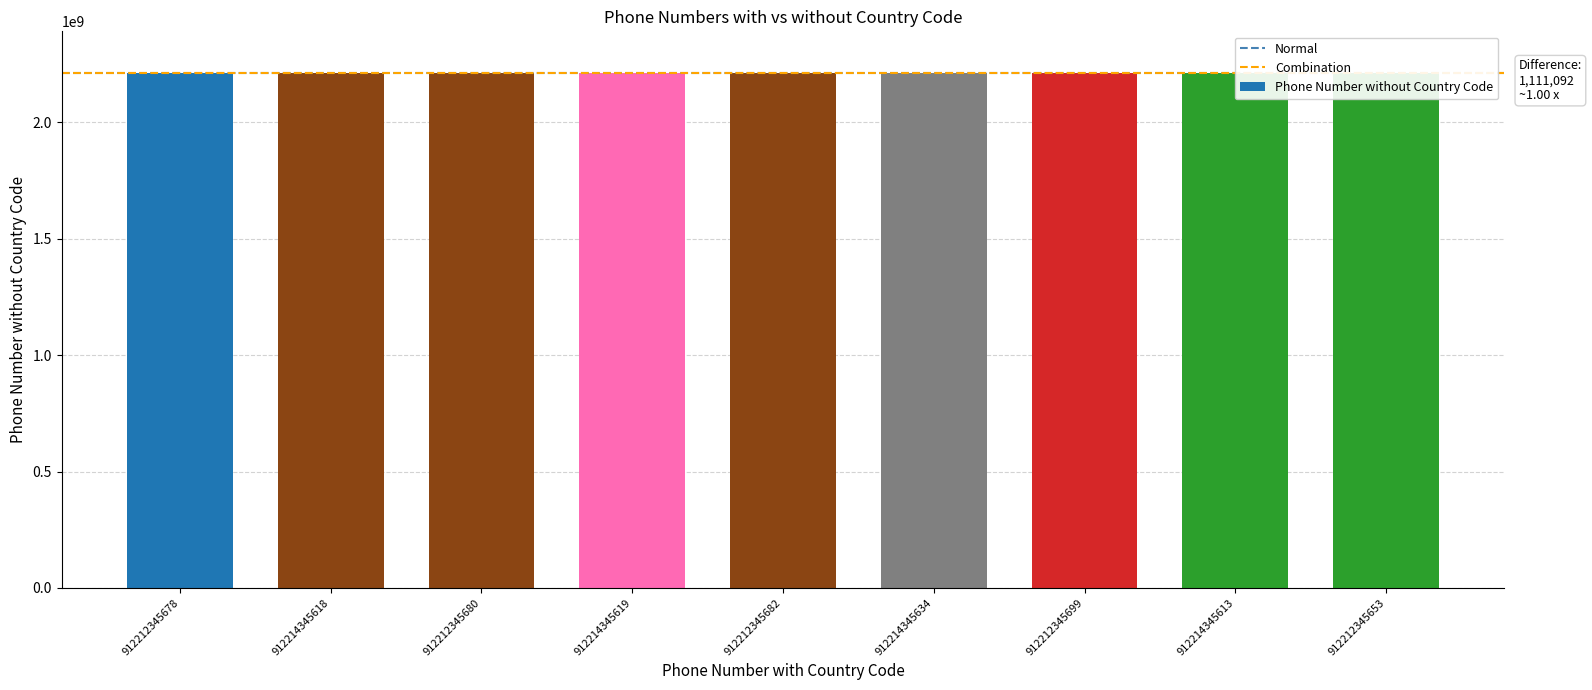

Rank the categories by value from lowest to highest.

912212345653, 912212345678, 912212345680, 912212345682, 912212345699, 912214345613, 912214345618, 912214345619, 912214345634